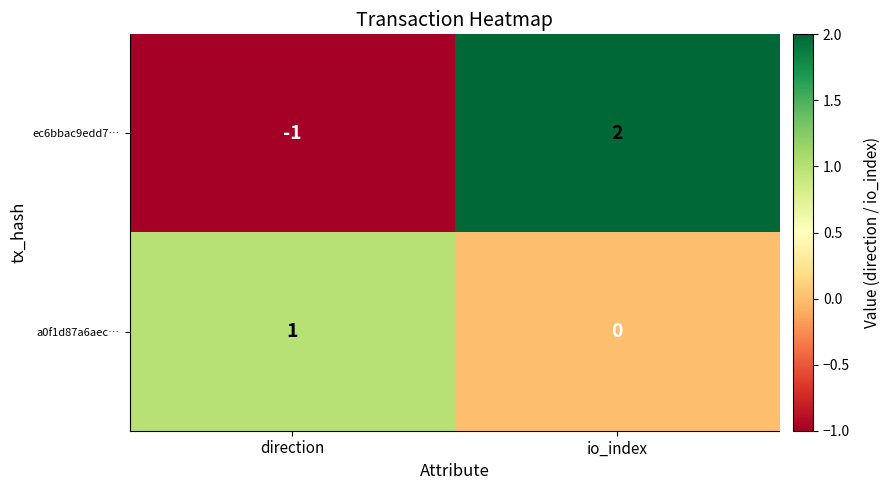

What is the difference between the maximum and minimum values in the ec6bbac9edd7… series?

3